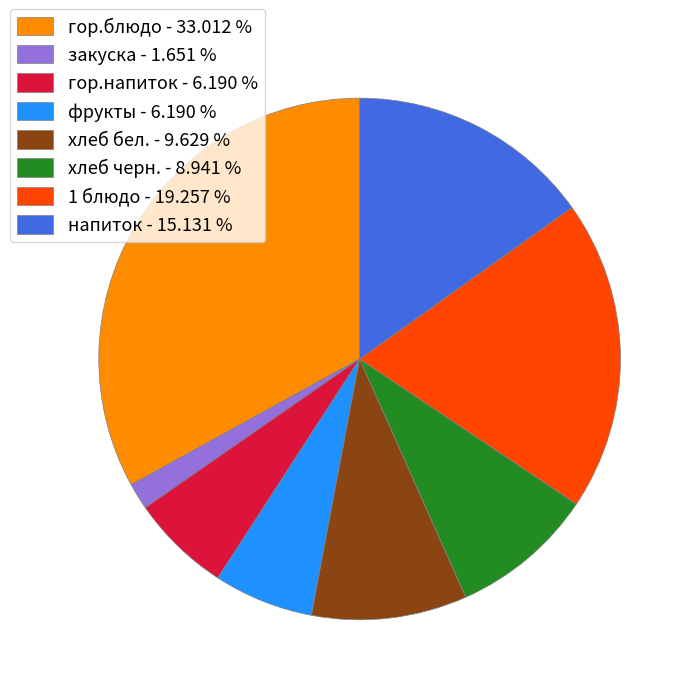

True or false: хлеб черн. accounts for 17% of the total.

False